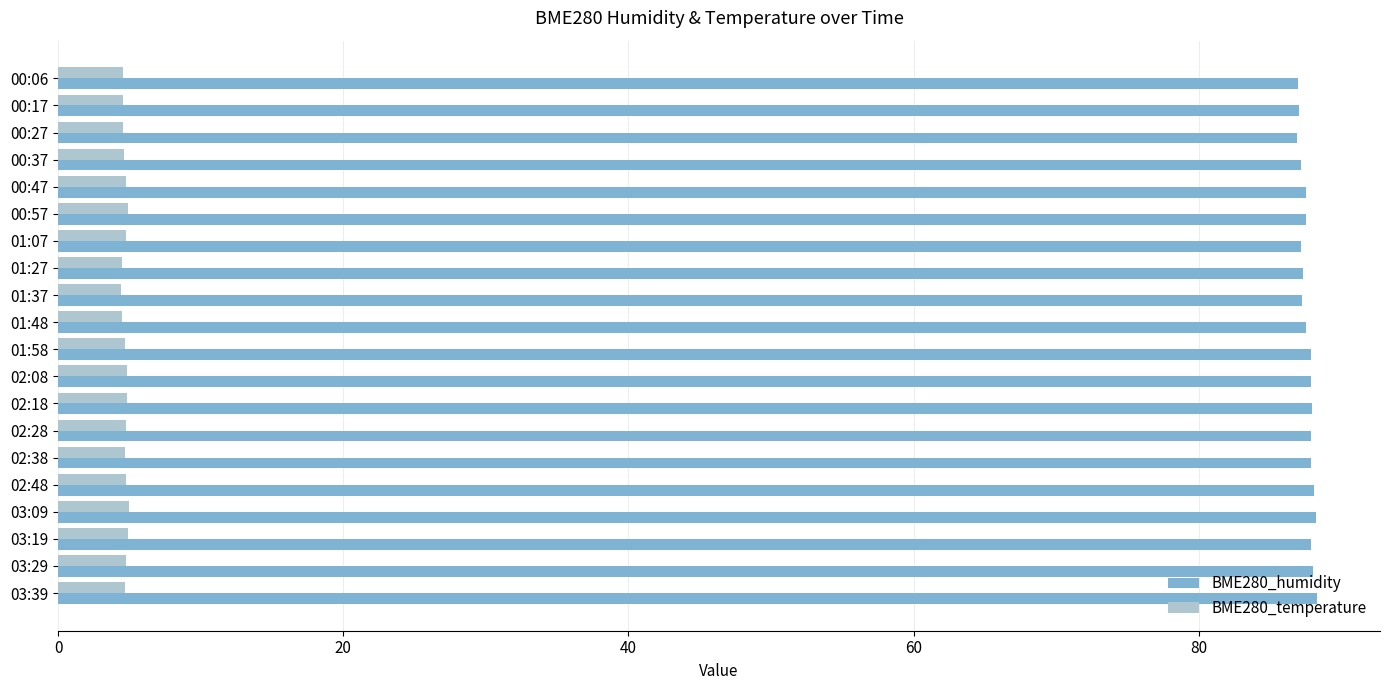

Which series has the widest spread of values?

BME280_humidity